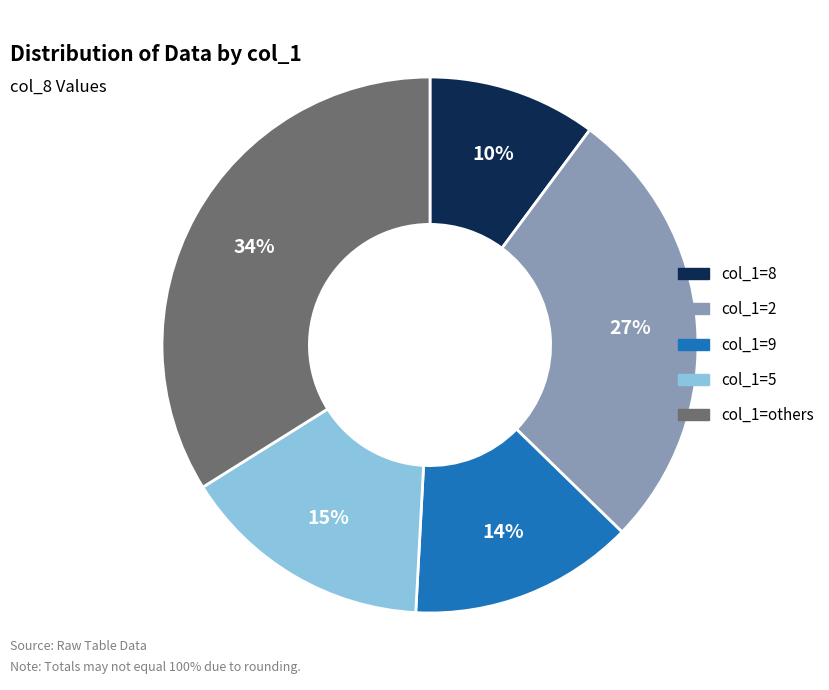

Count the number of slices in the pie.

5